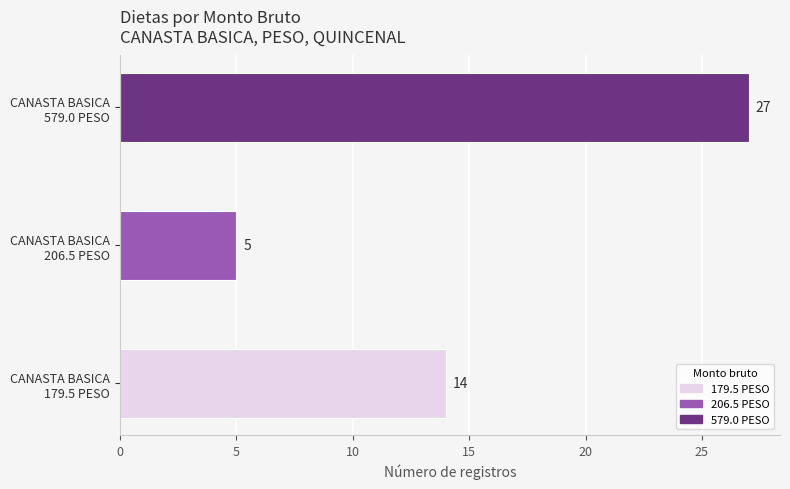

Count the values in the range 5 to 27.

3